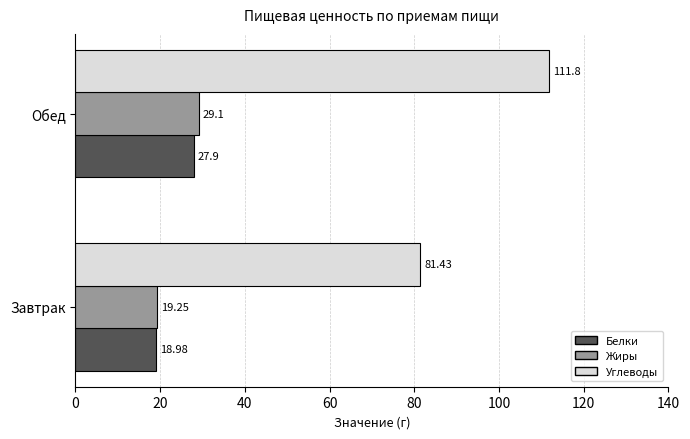

What is the sum of the Белки values at Обед and Завтрак?

46.9